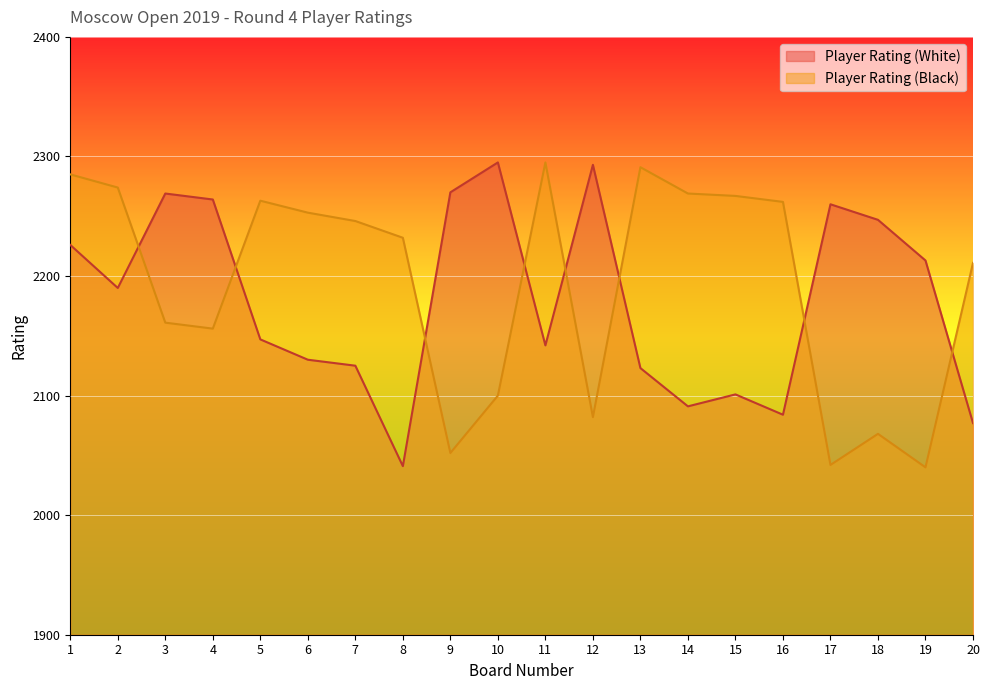

In Player Rating (White), how many points are higher than both neighbors (excluding endpoints)?

5